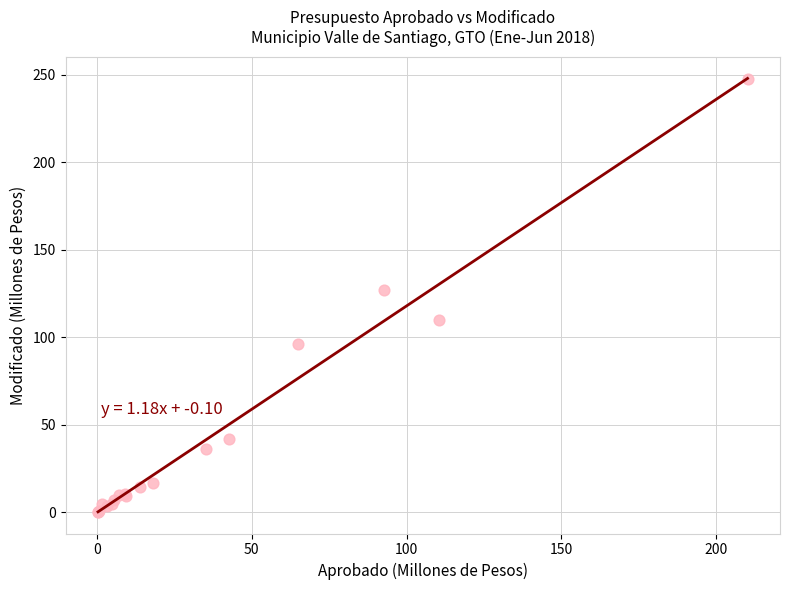

What Y value in the scatter plot is closest to 123?

127.2